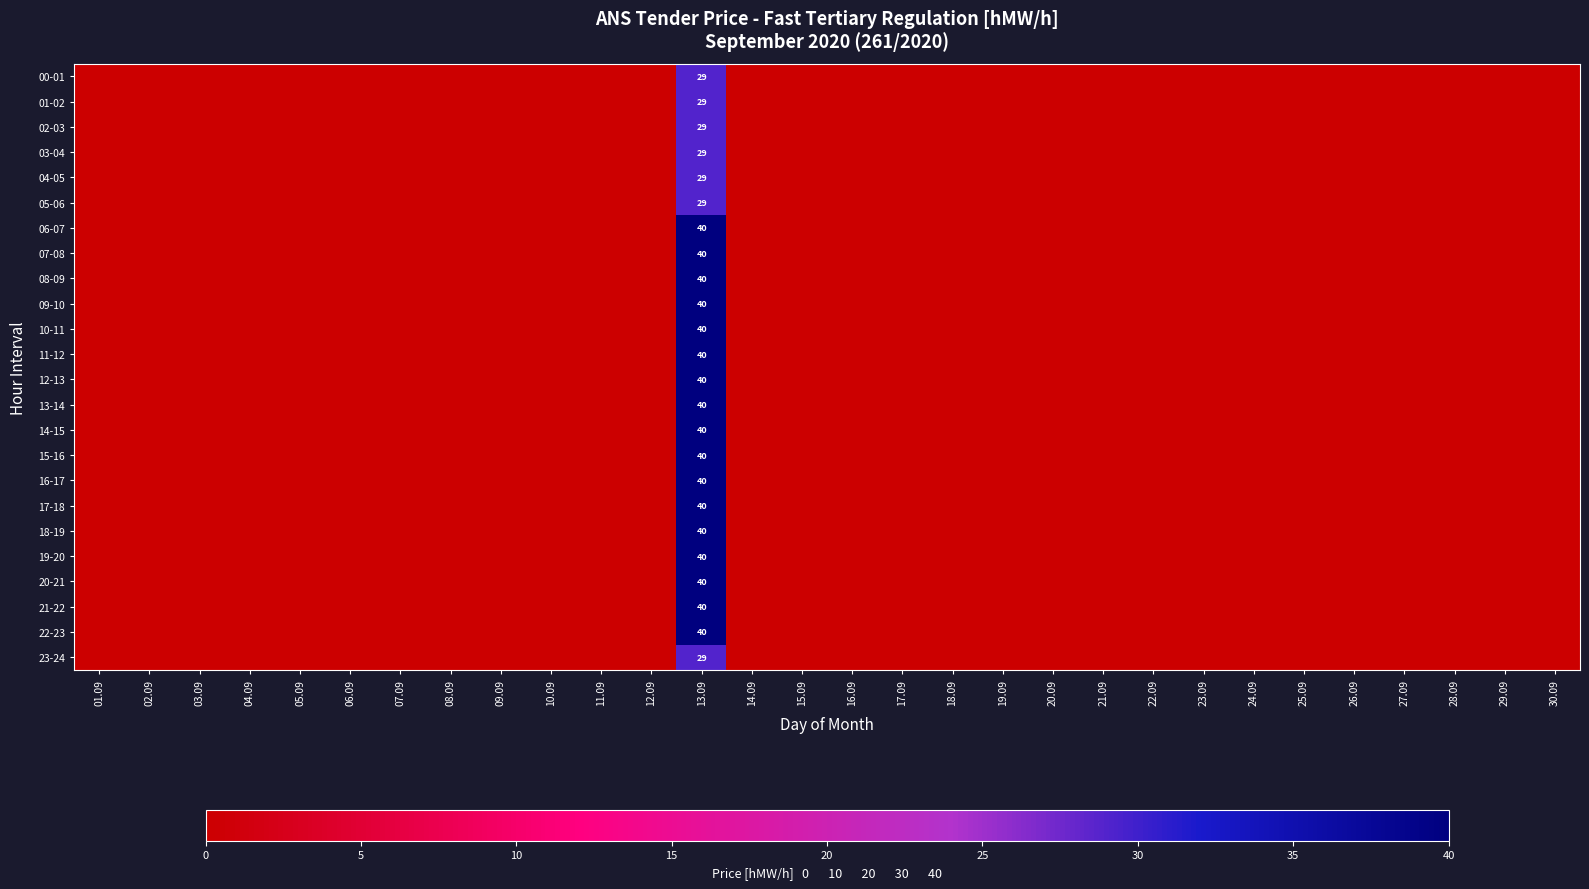

Which series changed the most between 15.09 and 17.09?

00-01